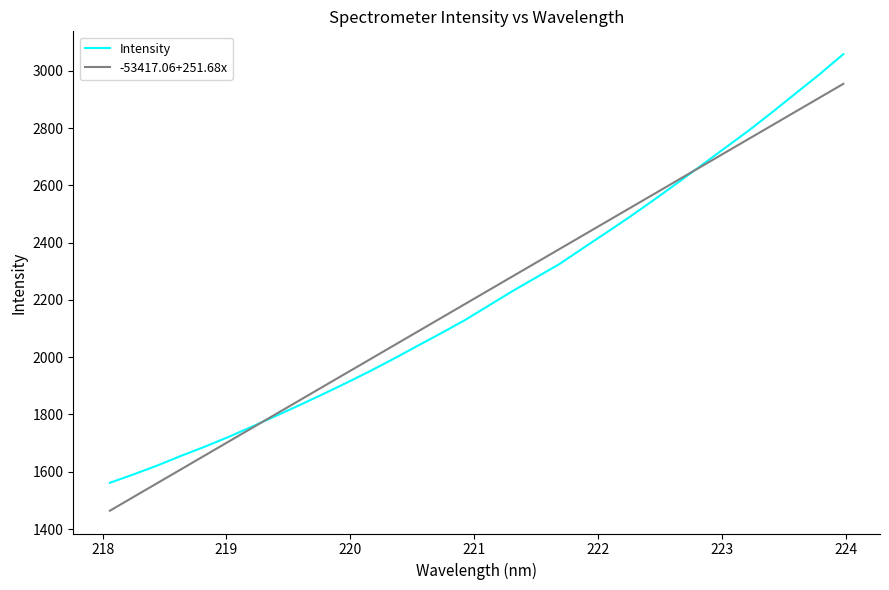

Rank the series by their maximum value, from lowest to highest.

-53417.06+251.68x, Intensity